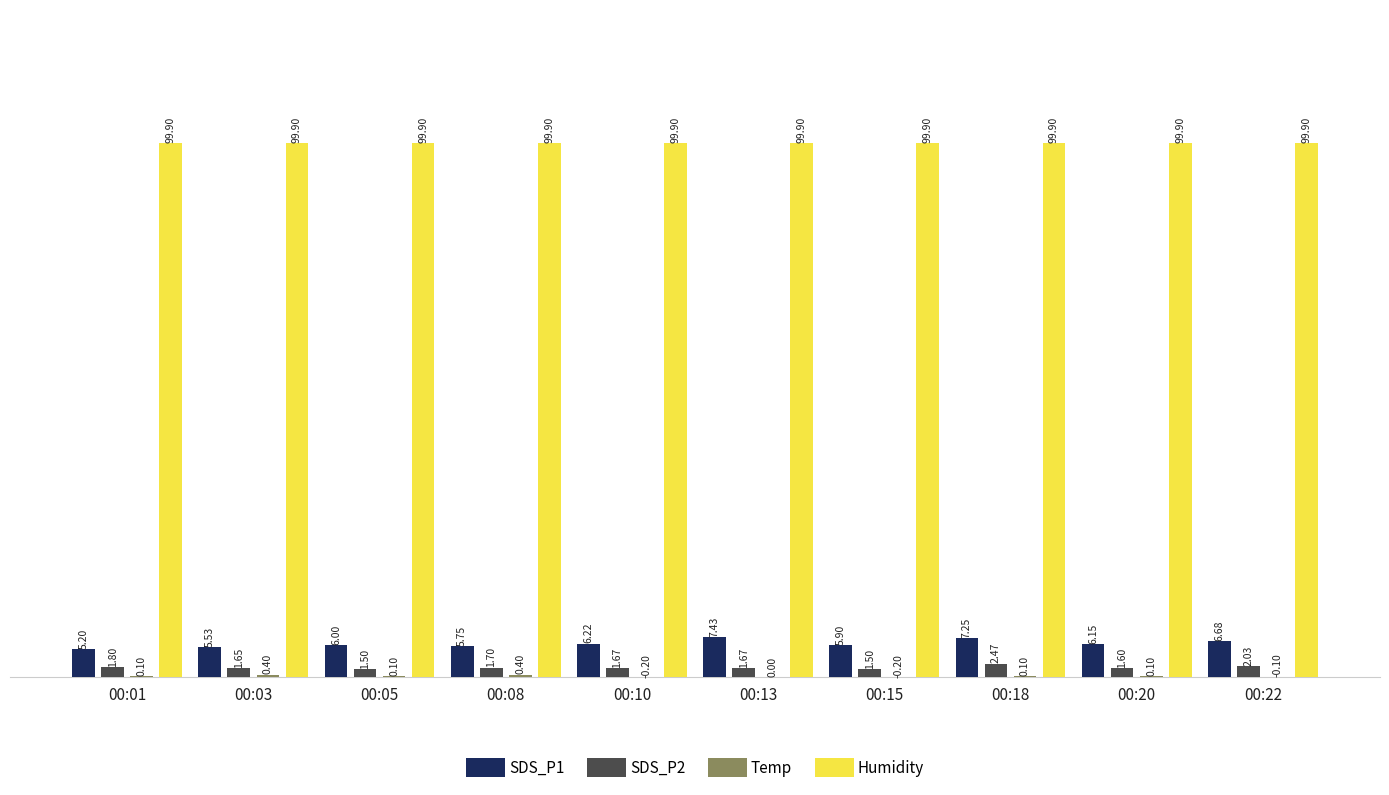

Is it true that SDS_P2 equals 1.5 at 00:15?

True